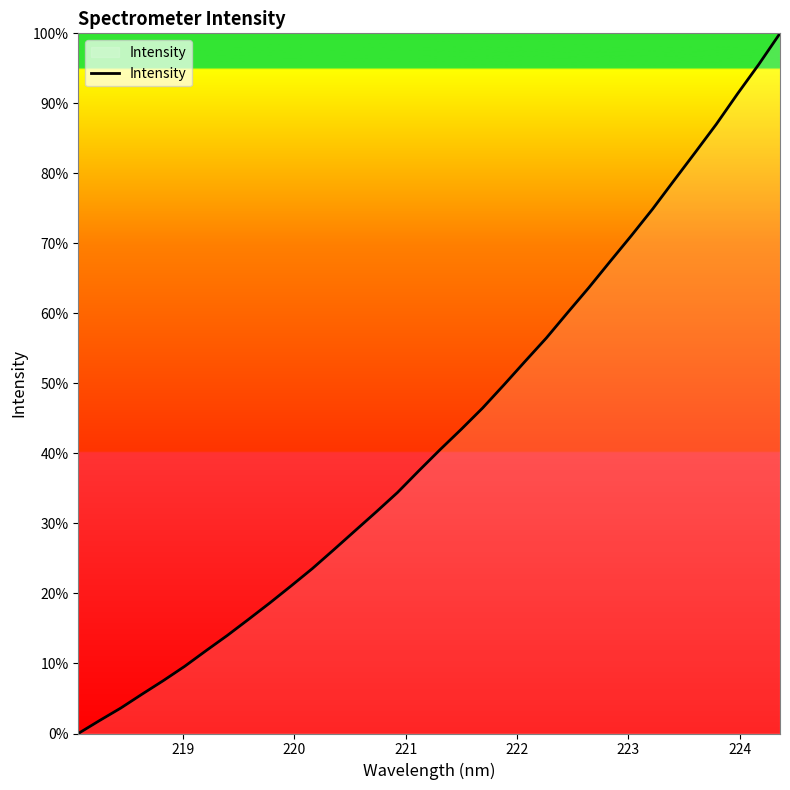

What is the greatest value displayed?

100.0